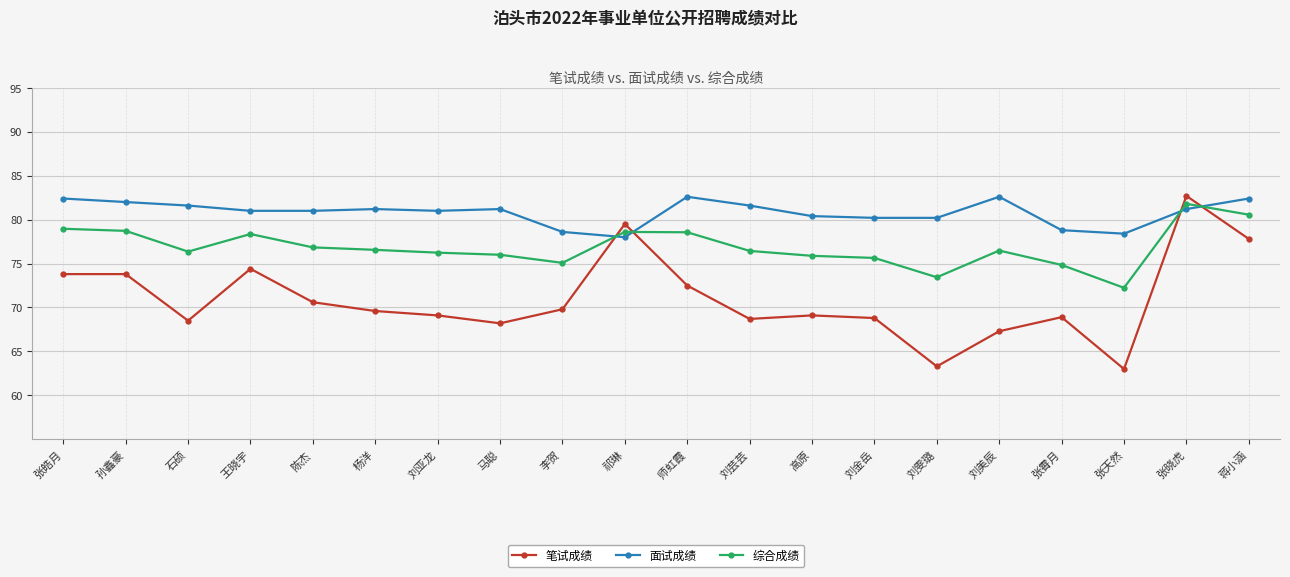

Does the chart have visible grid lines?

Yes